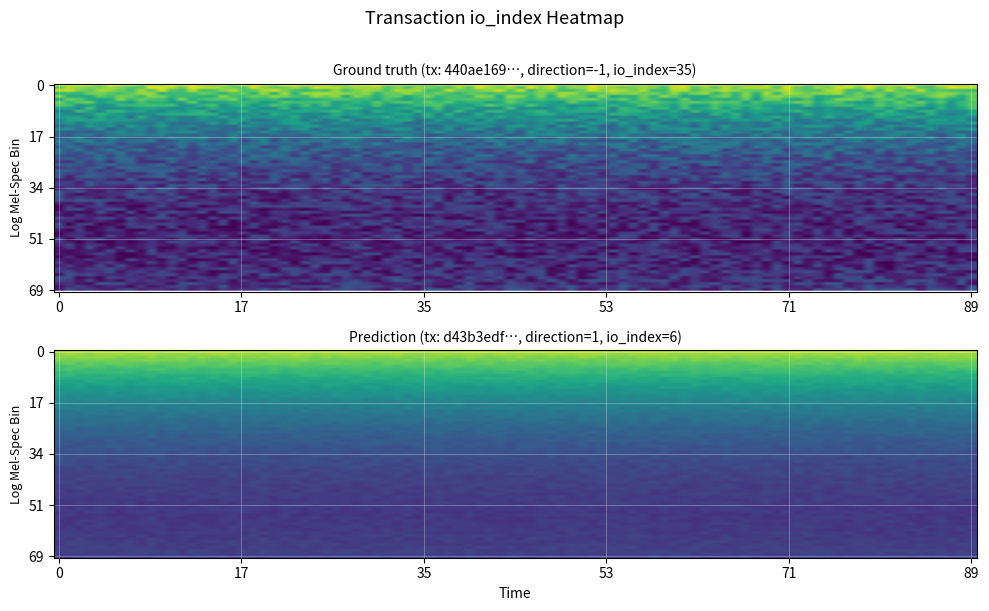

List the labels in order of 440ae1691b02578bc687692b0bd90c607af2e95 value, smallest first.

direction, io_index